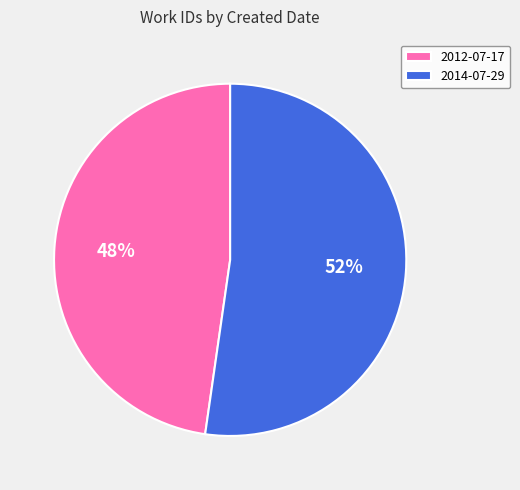

Is the sum of 2012-07-17 and 2014-07-29 greater than half?

Yes